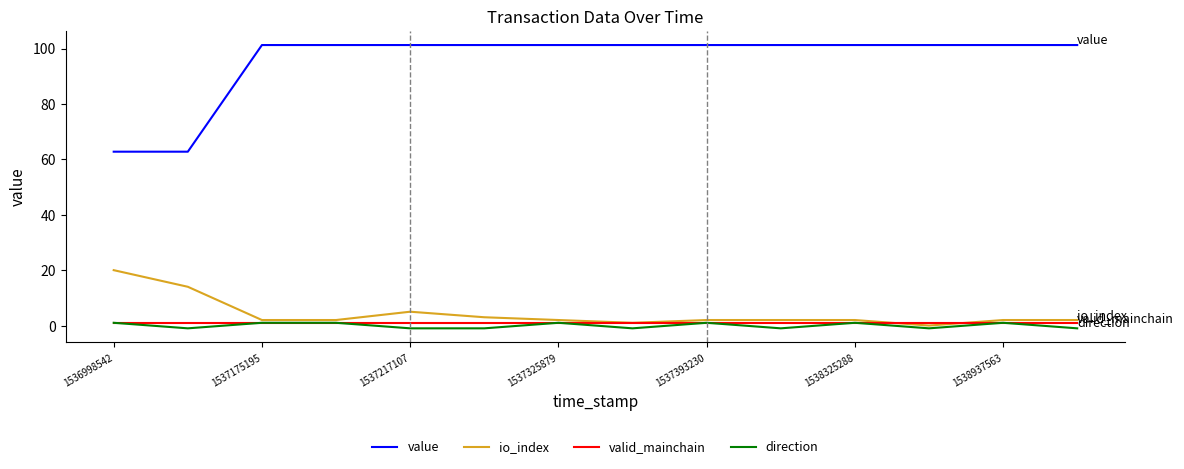

Count the number of categories in the chart.

14